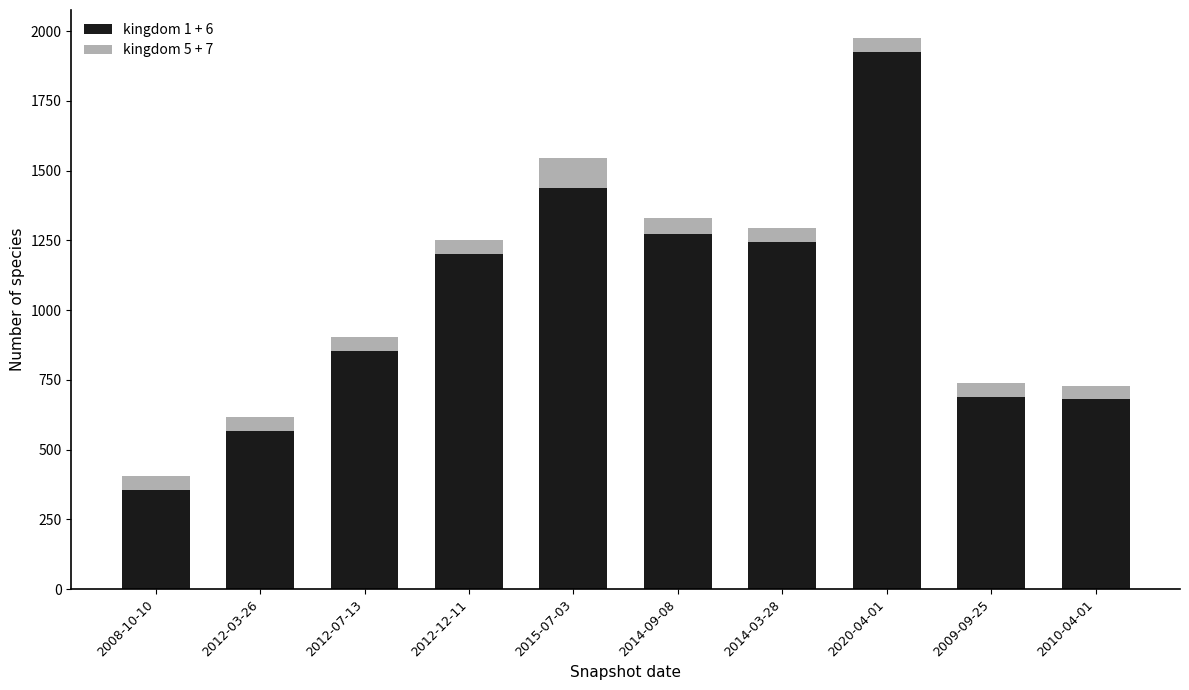

Where is kingdom 1 + 6 nearest to the value 1139?

2012-12-11